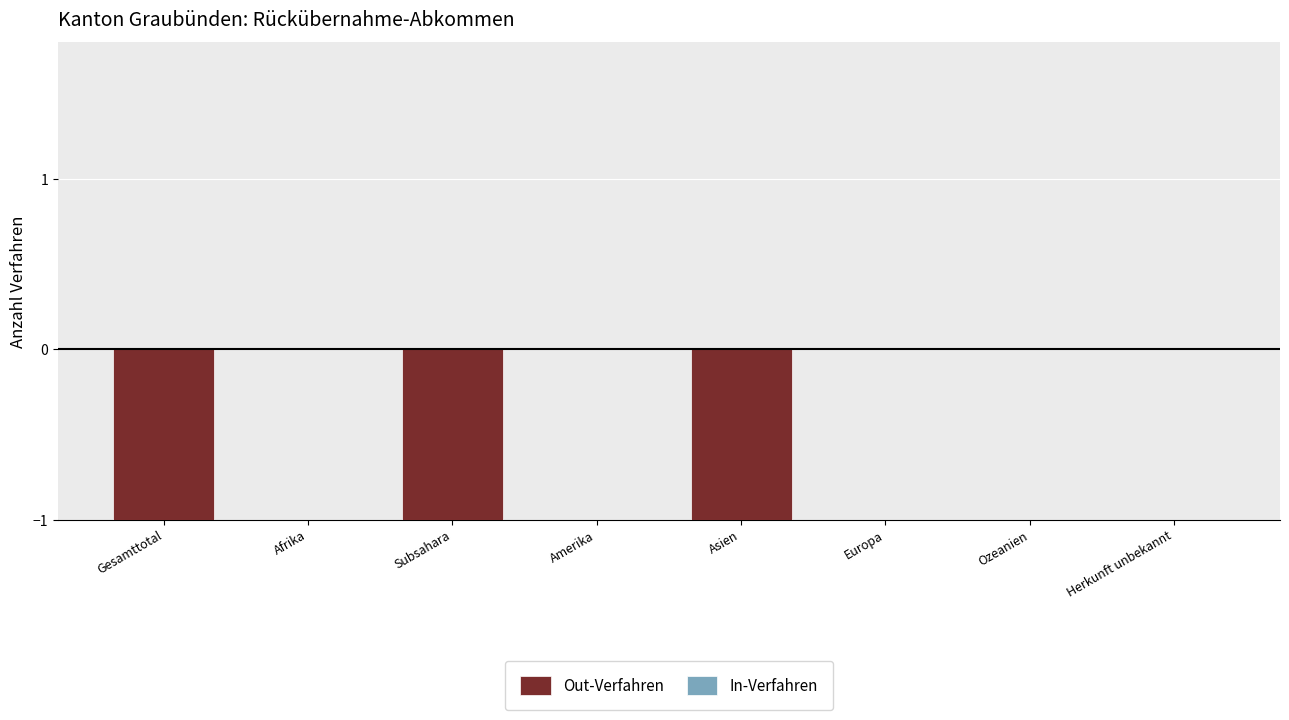

Reading right to left, list all the values displayed in this chart.

Herkunft unbekannt=0	Ozeanien=0	Europa=0	Asien=-1	Amerika=0	Subsahara=-1	Afrika=0	Gesamttotal=-1